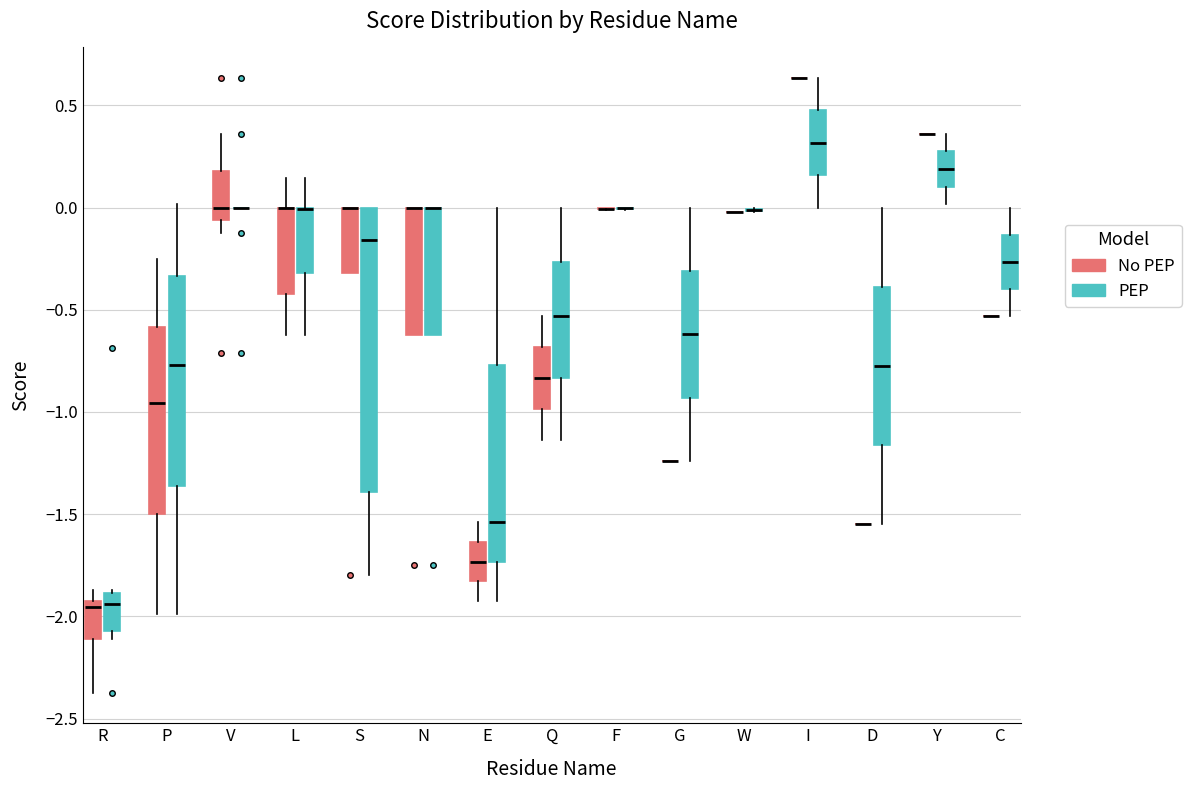

Which box is the tallest, from its lower edge to its upper edge?

S (PEP)